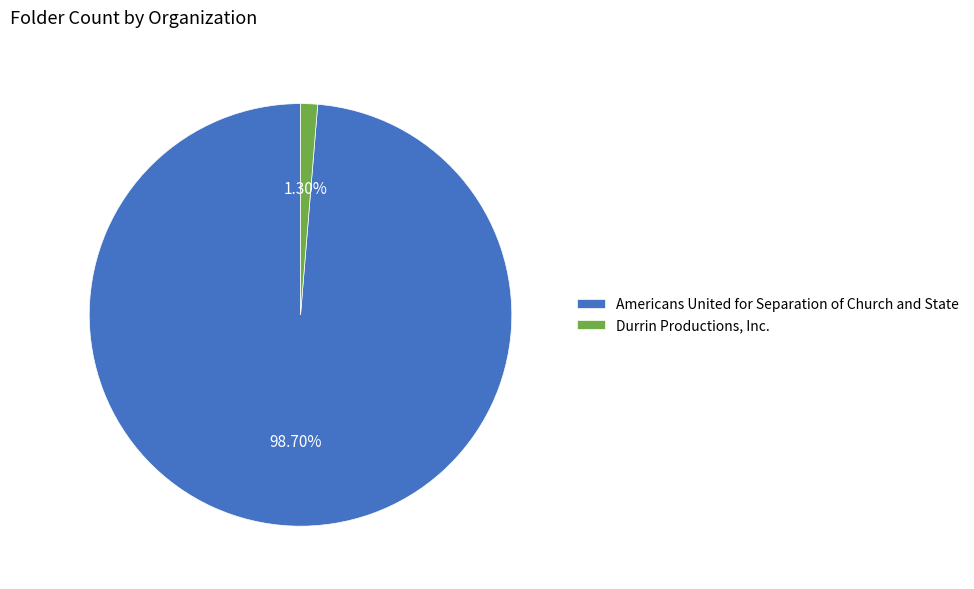

Which slice is the largest?

Americans United for Separation of Church and State